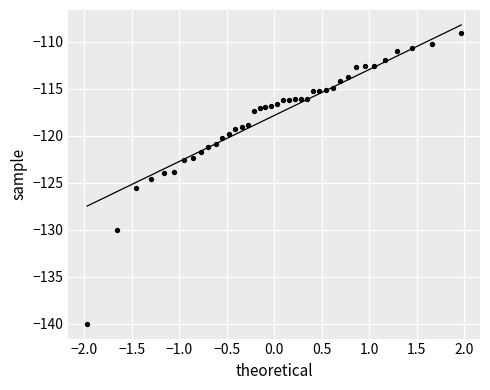

What is the range of Y values (max minus min)?

30.9